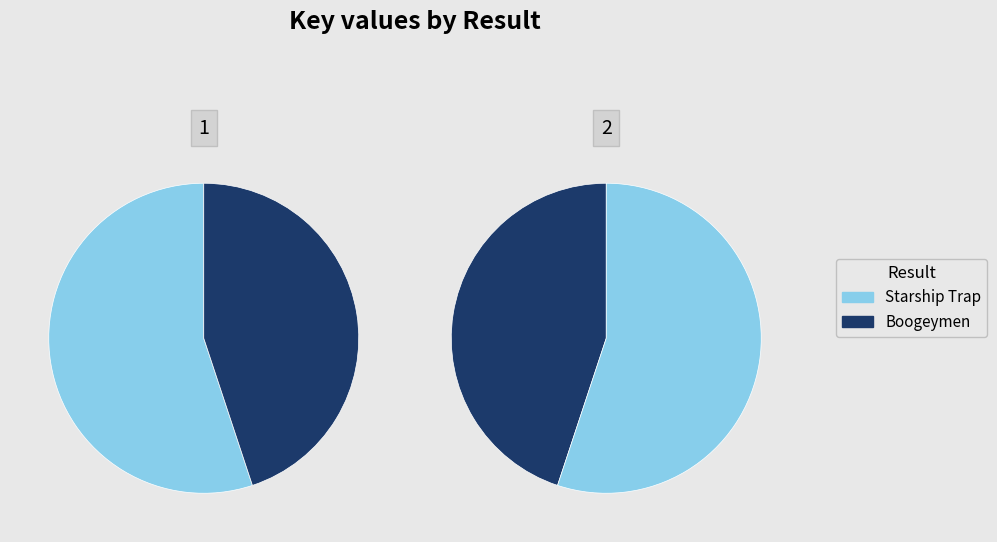

Is the sum of Starship Trap and Boogeymen greater than half?

Yes